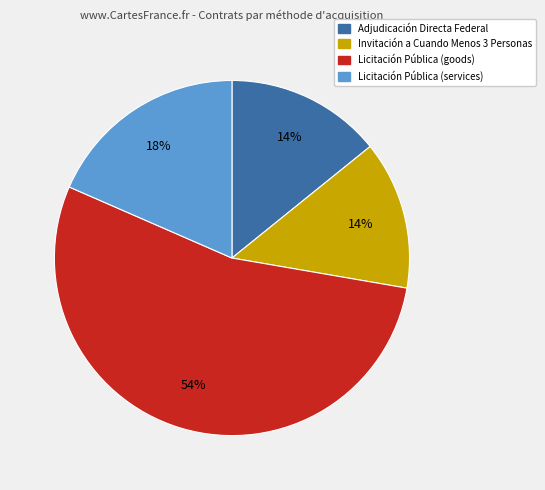

Is there any slice that represents more than half of the pie?

Yes